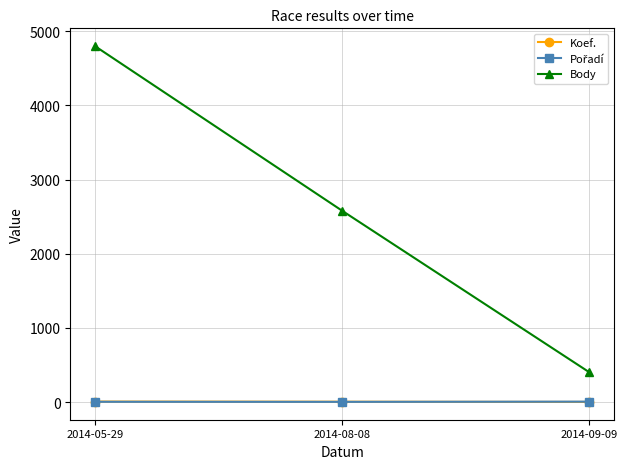

At which category is the sum across all series the highest?

2014-05-29